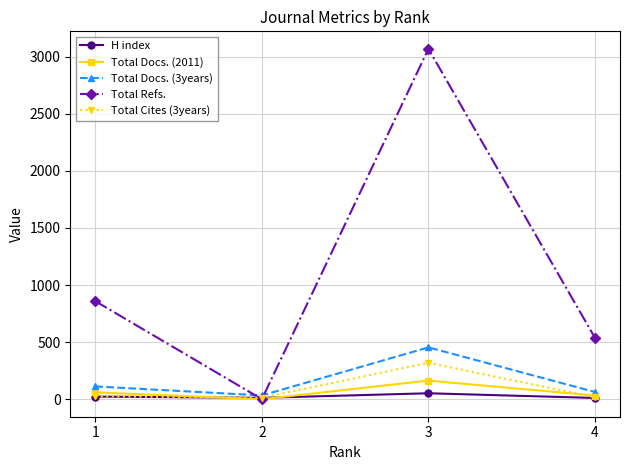

True or false: Total Refs. has more than 2 interior local peaks.

False